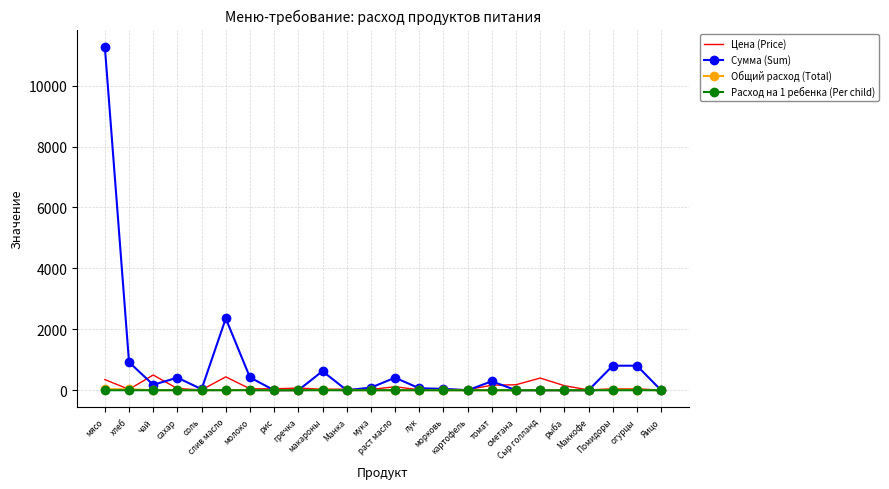

Which series has the largest range (max minus min)?

Сумма (Sum)